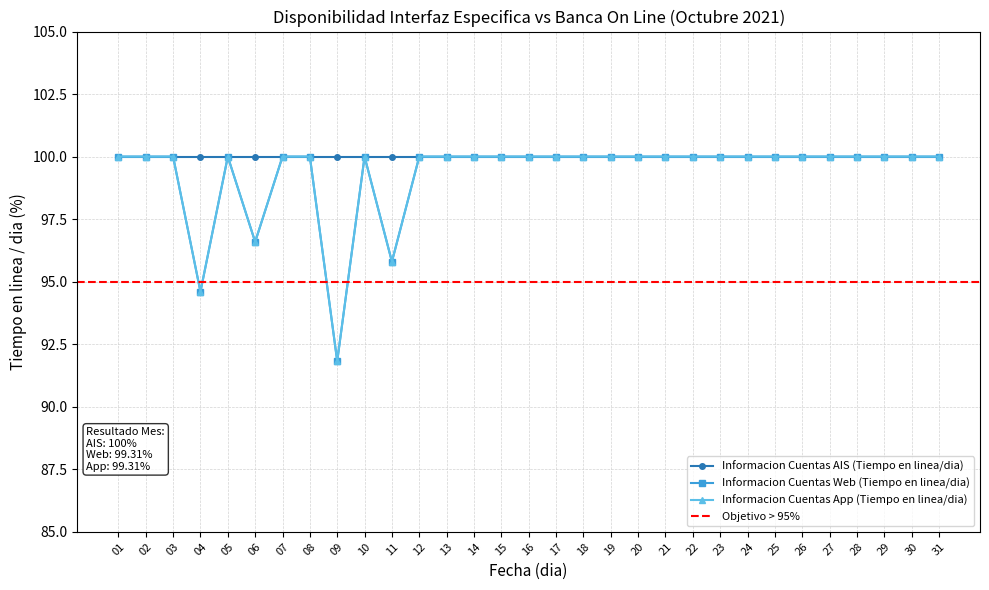

What is the value of the Informacion Cuentas Web (Tiempo en linea/dia) point at the 6th from the left?

96.6